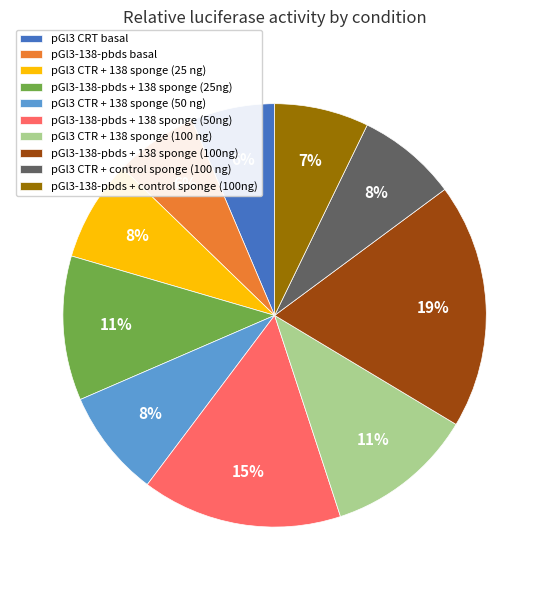

Count the number of slices in the pie.

10